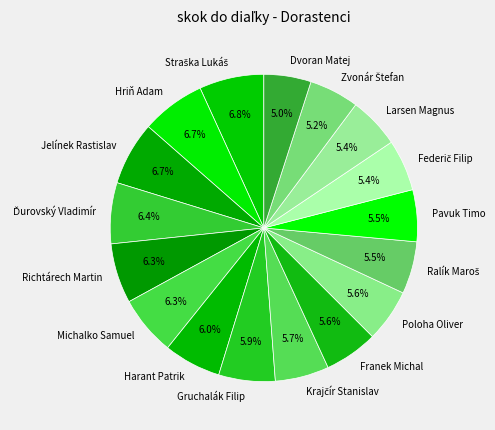

The Hriň Adam slice represents 1% of the pie. True or false?

False